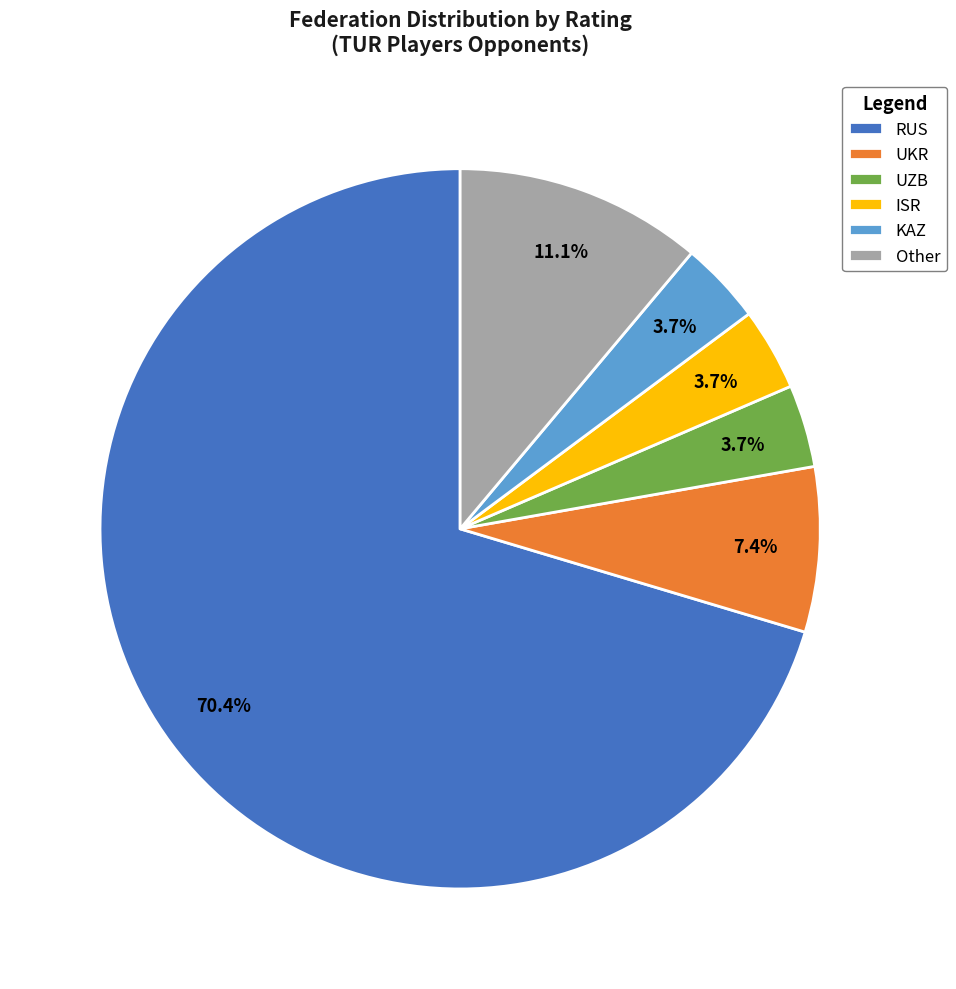

Which category has the biggest portion of the pie?

RUS